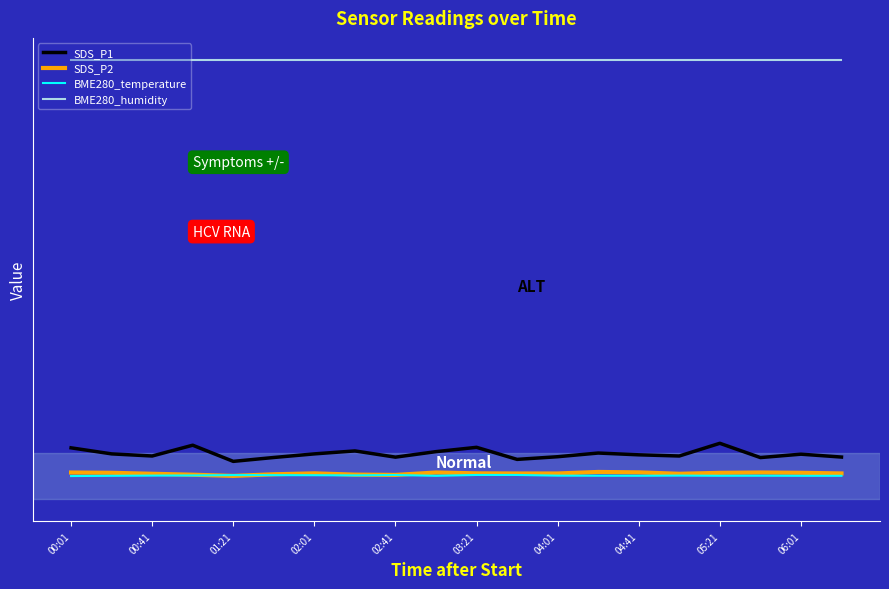

In SDS_P1, how many points are lower than both neighbors (excluding endpoints)?

6